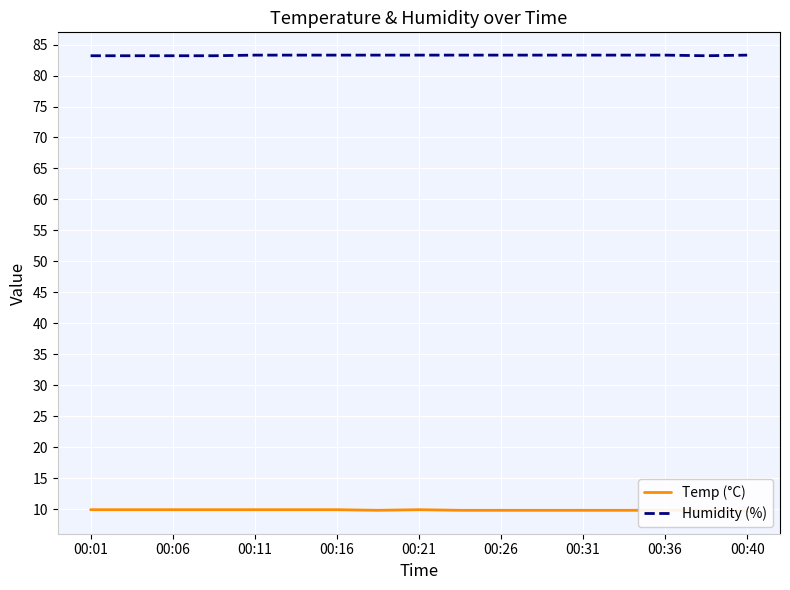

What is the sum of the Humidity (%) values at 00:16 and 00:40?

166.6